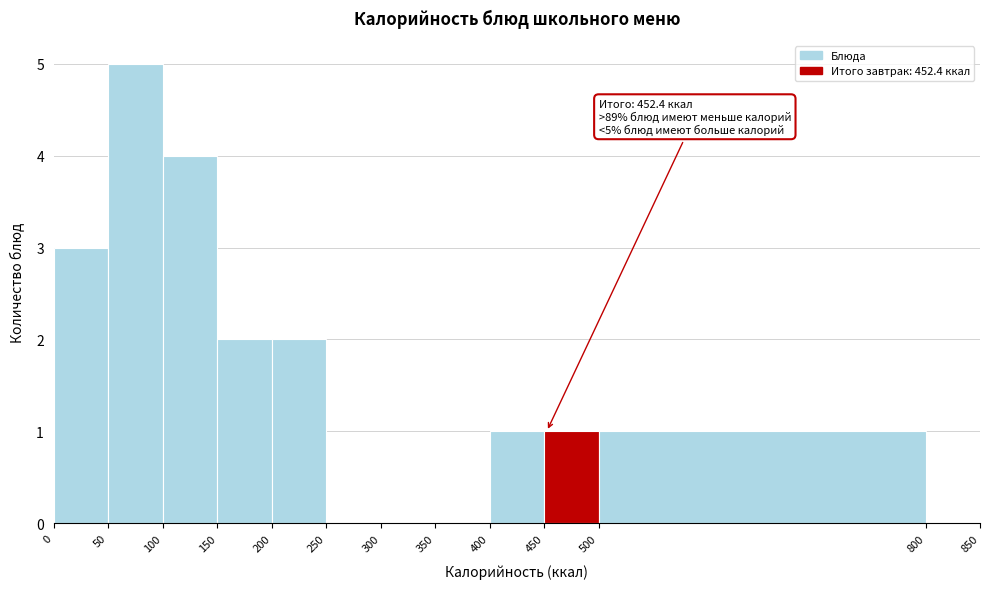

Over which range of the x-axis is the bar tallest?

50 to 100